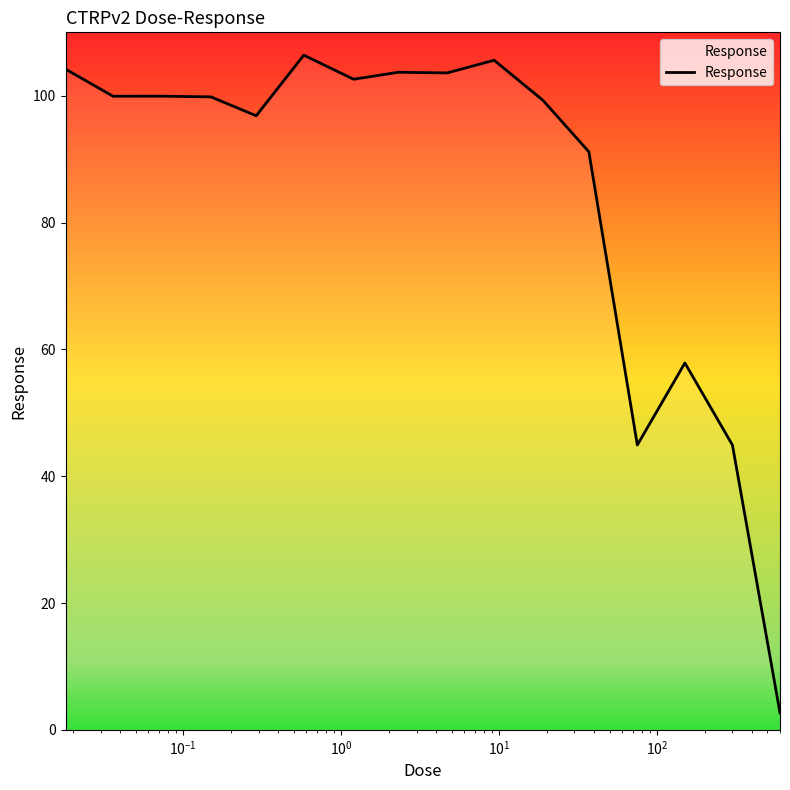

What is the difference between the maximum and minimum values?

103.7